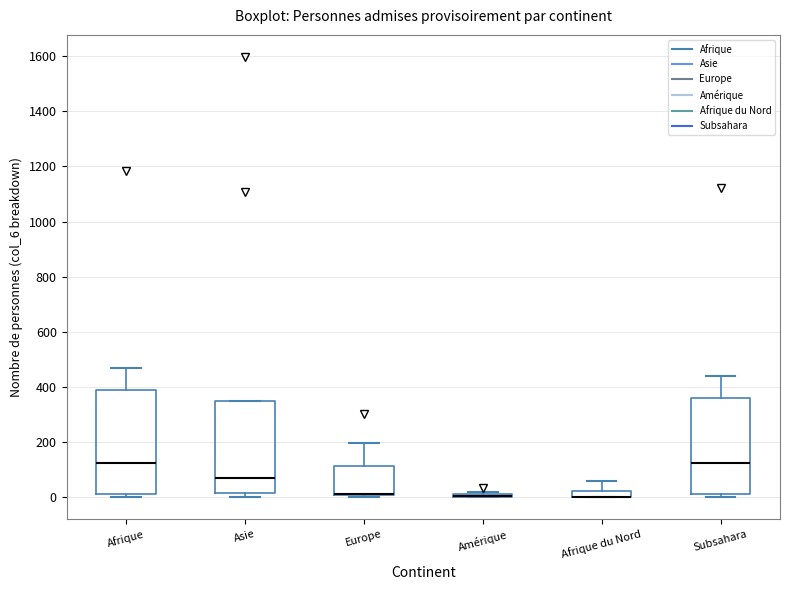

Which box is the tallest, from its lower edge to its upper edge?

Afrique